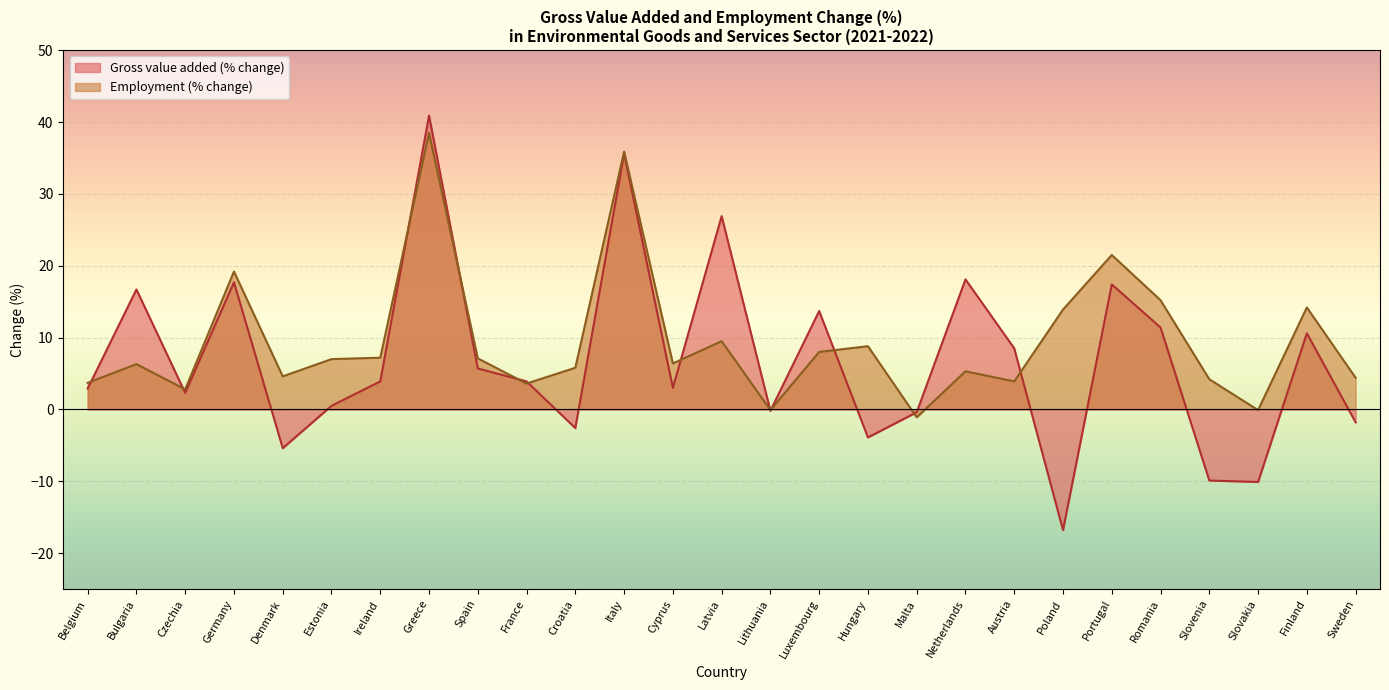

Between Romania and Hungary, which is larger?

Romania